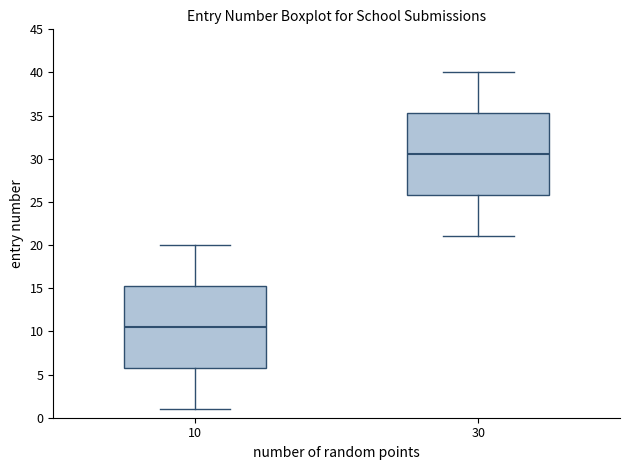

Which box has the lowest median line?

10